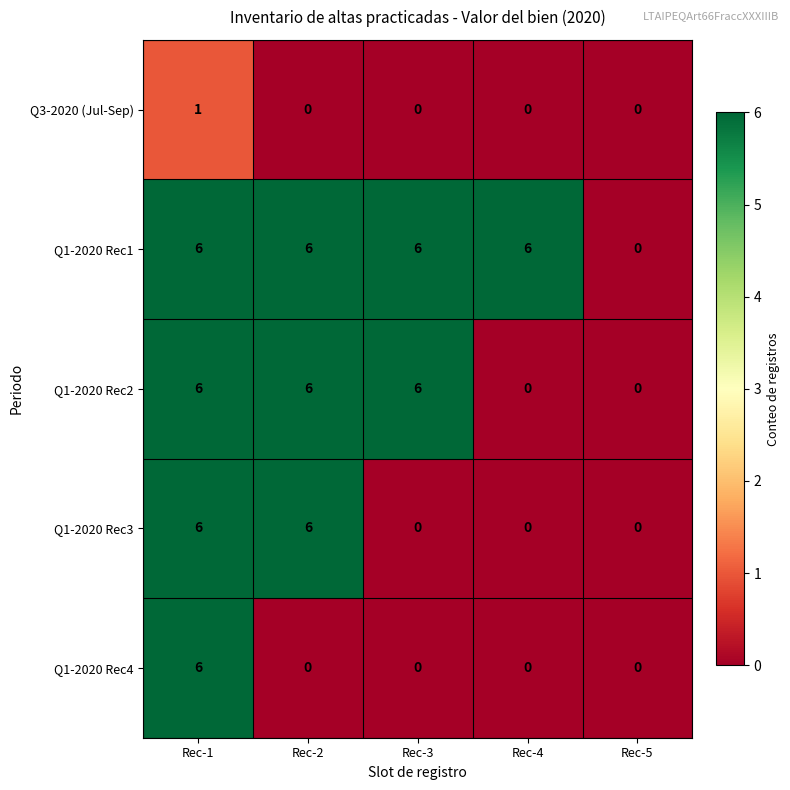

What is the total value across all series at Rec-4?

6